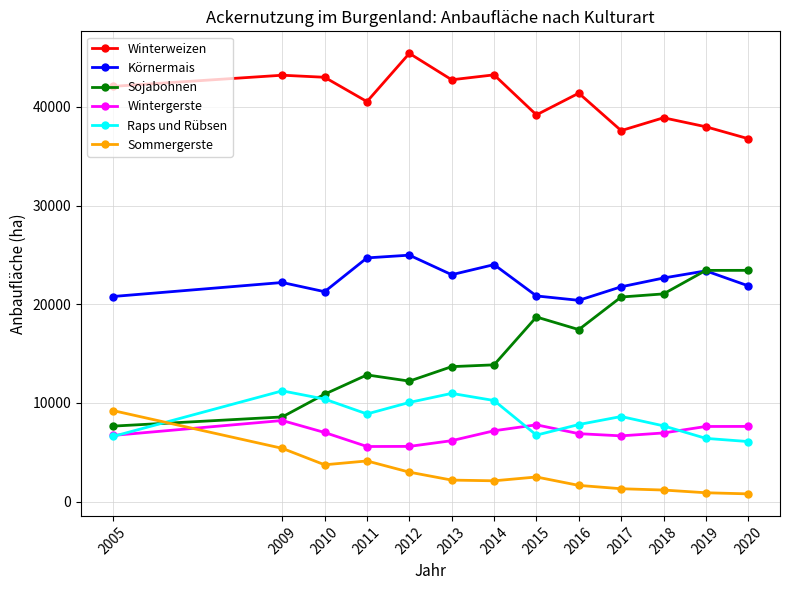

How many data points in Wintergerste are less than 6963?

6